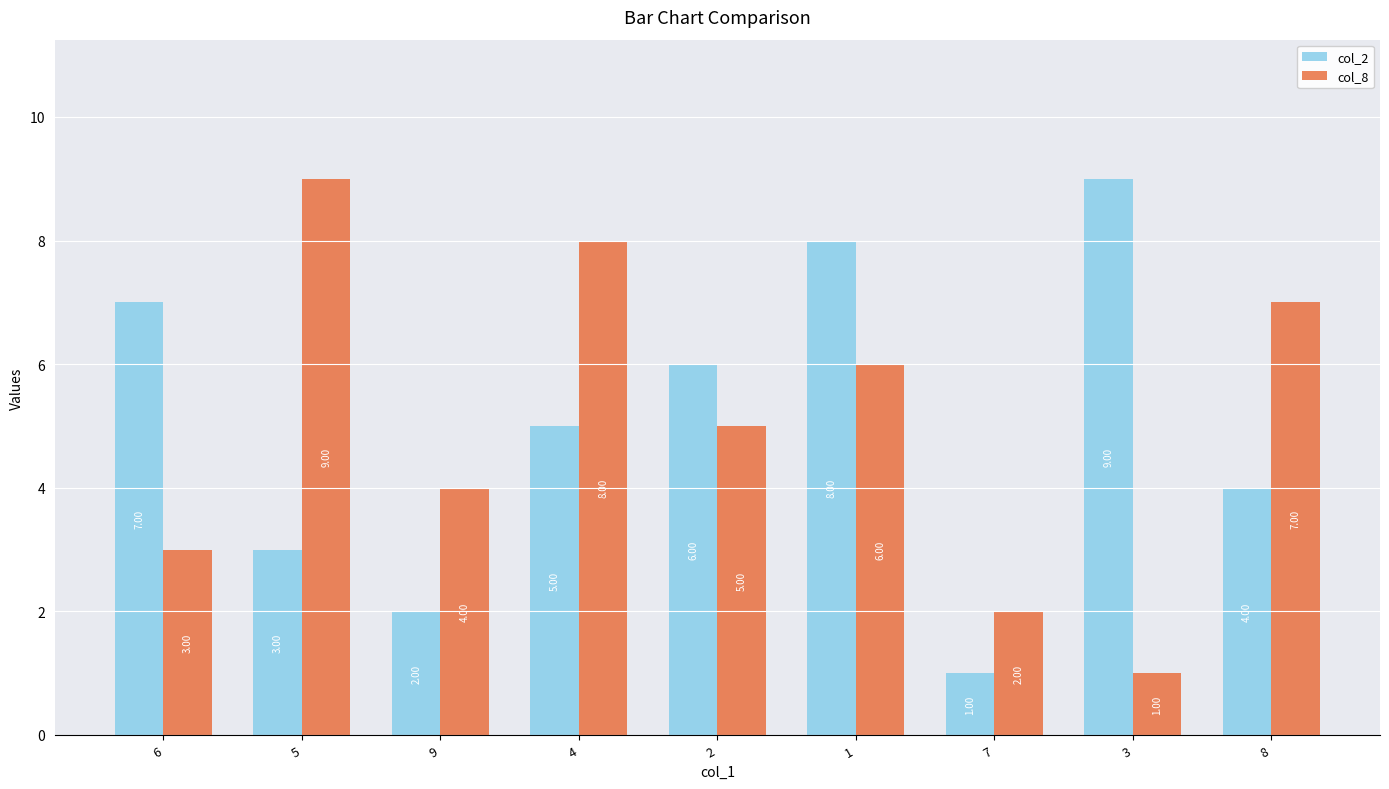

How many groups of bars are there?

9